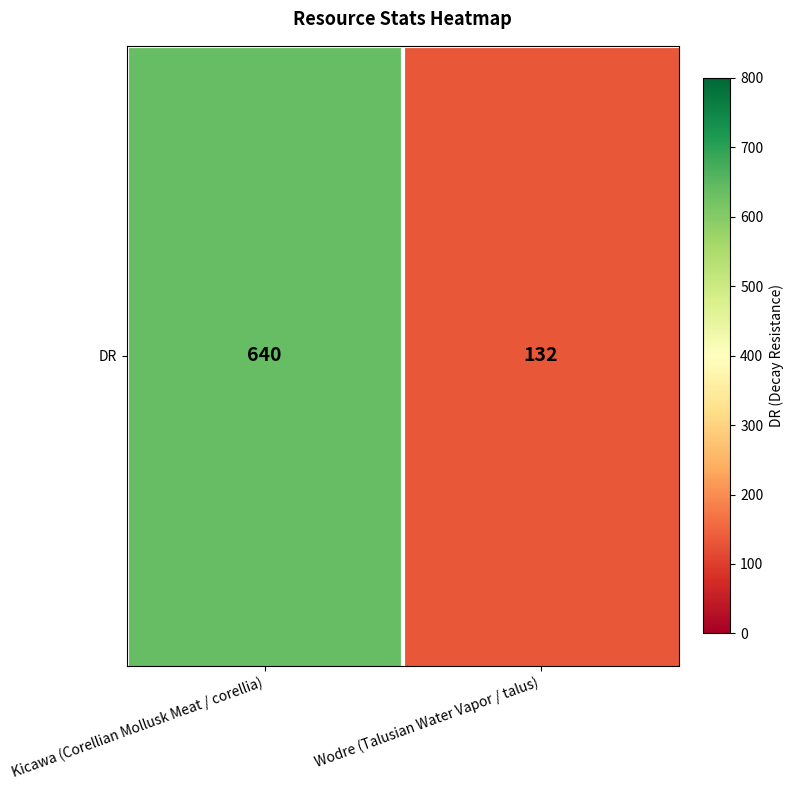

What is the sum of the values at Wodre (Talusian Water Vapor / talus) and Kicawa (Corellian Mollusk Meat / corellia)?

772